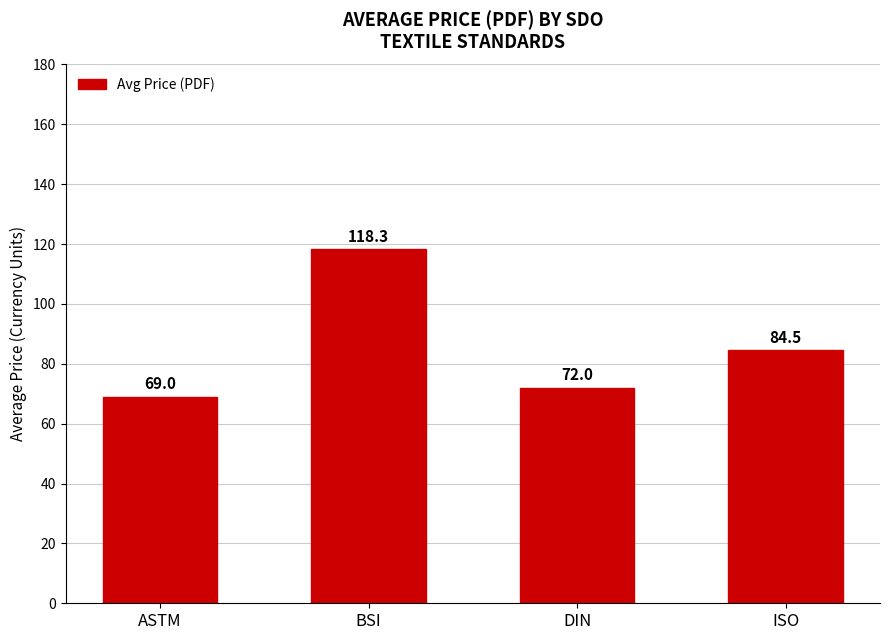

Which label corresponds to the largest value in the chart?

BSI